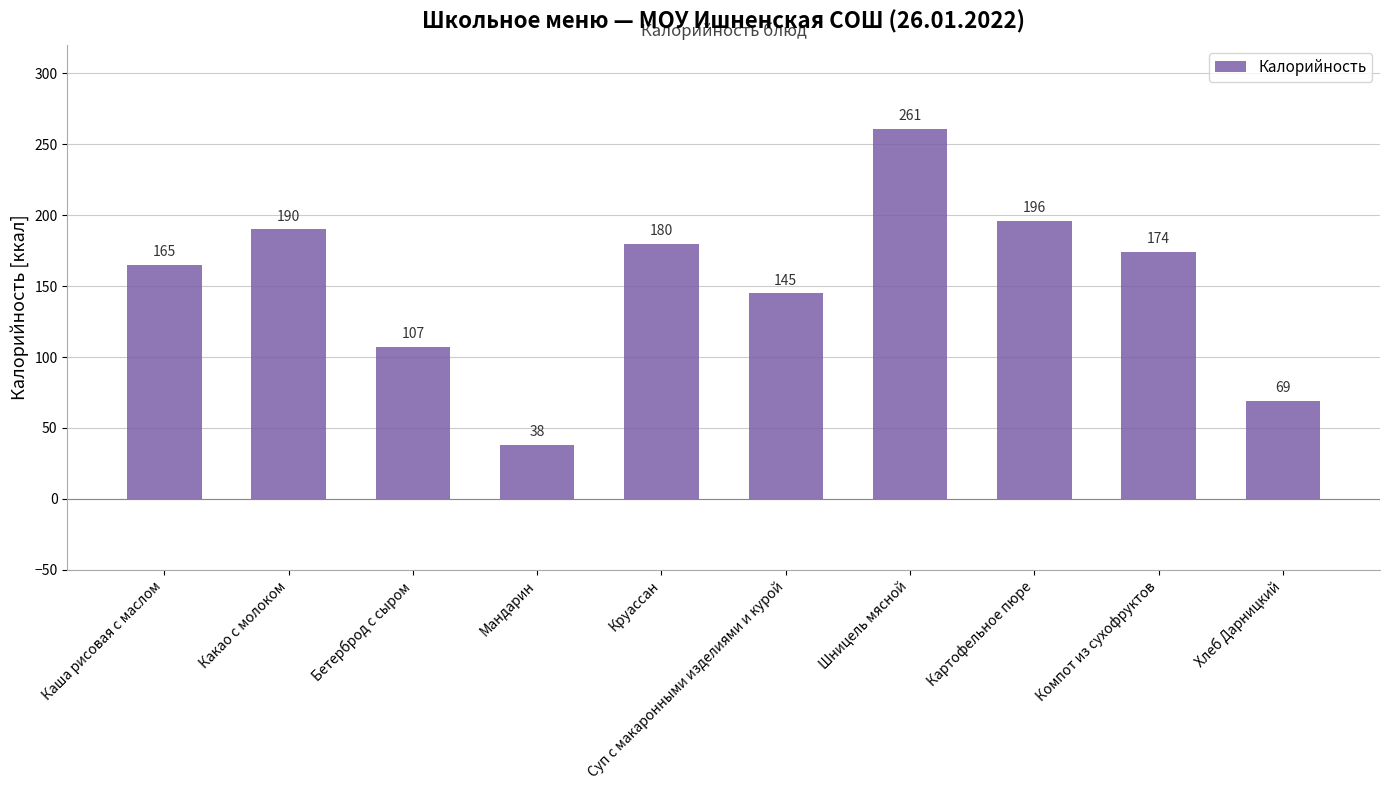

How many data points are less than 174?

5